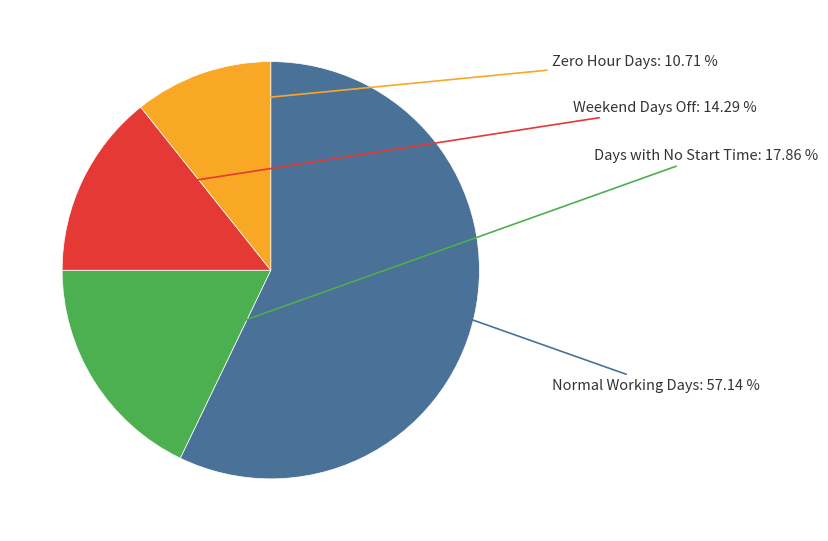

Is there a majority slice in this chart?

Yes